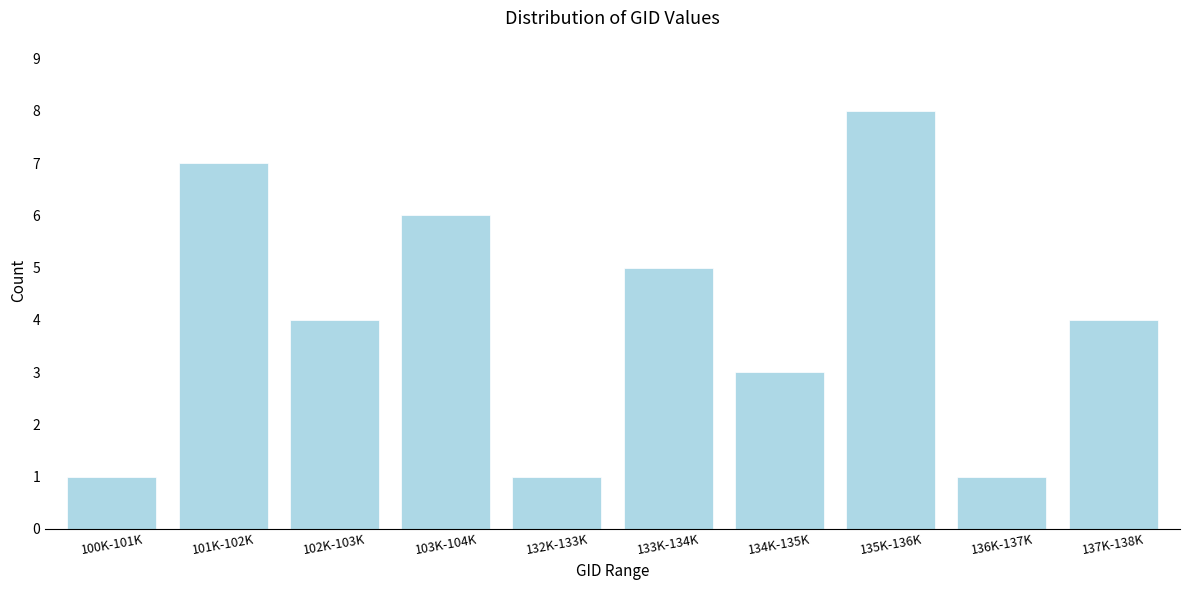

Reading left to right, list all the values displayed in this chart.

1	7	4	6	1	5	3	8	1	4